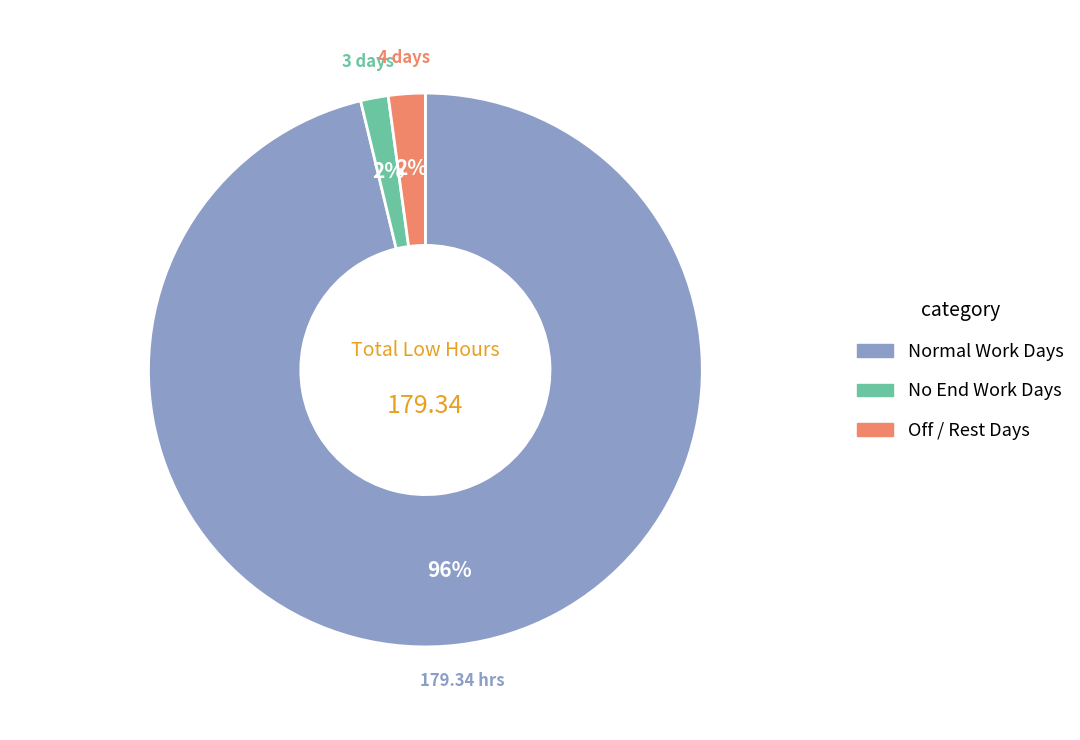

Is there a majority slice in this chart?

Yes